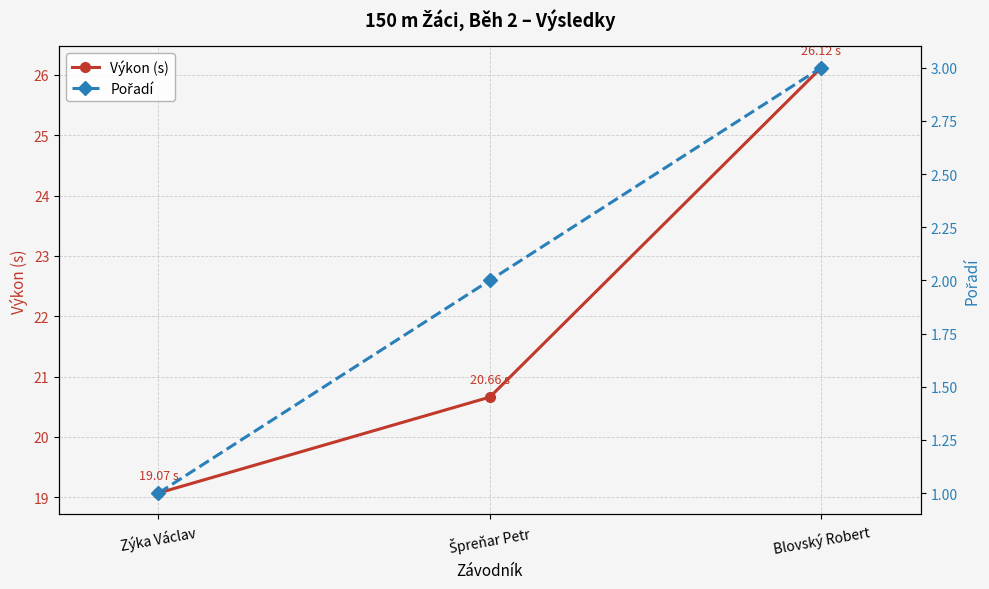

What is the label of the 2nd point from the left?

Špreňar Petr